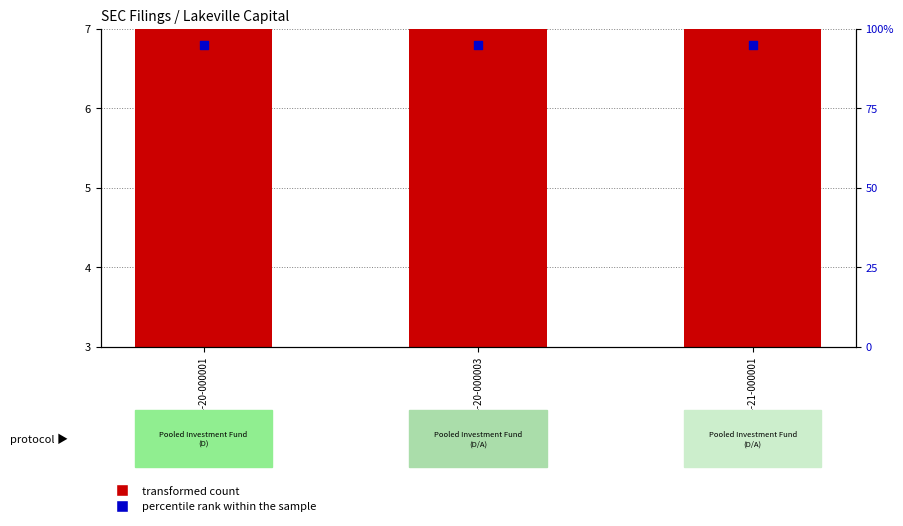

What are all the series names shown in the legend?

transformed count, percentile rank within the sample